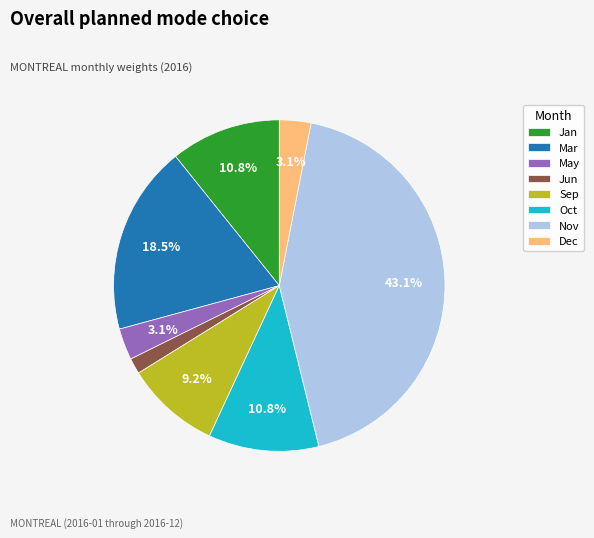

Which has a higher value, May or Oct?

Oct